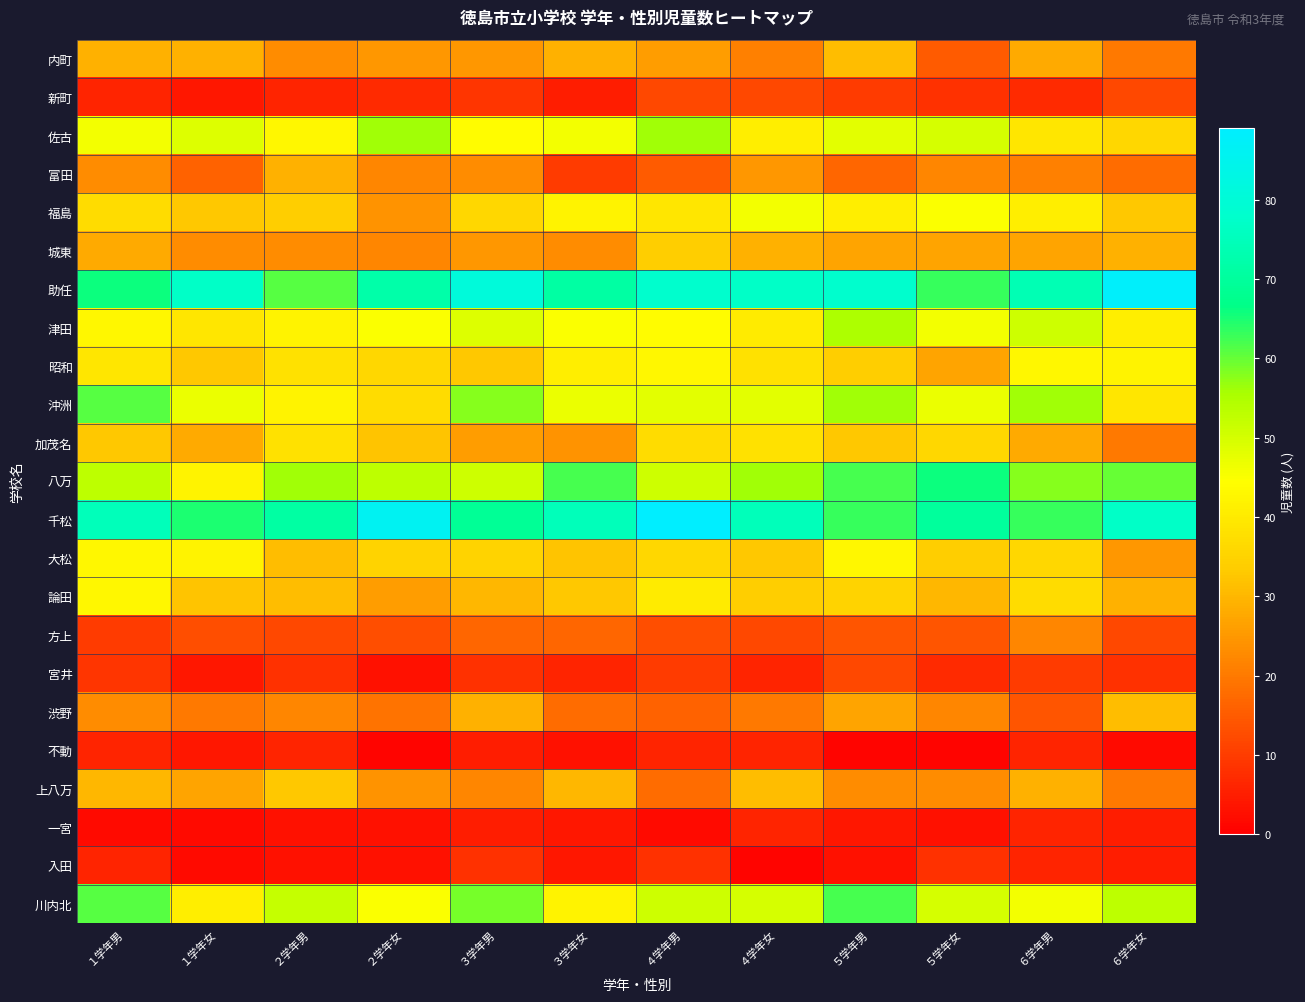

What is the greatest value displayed?

89